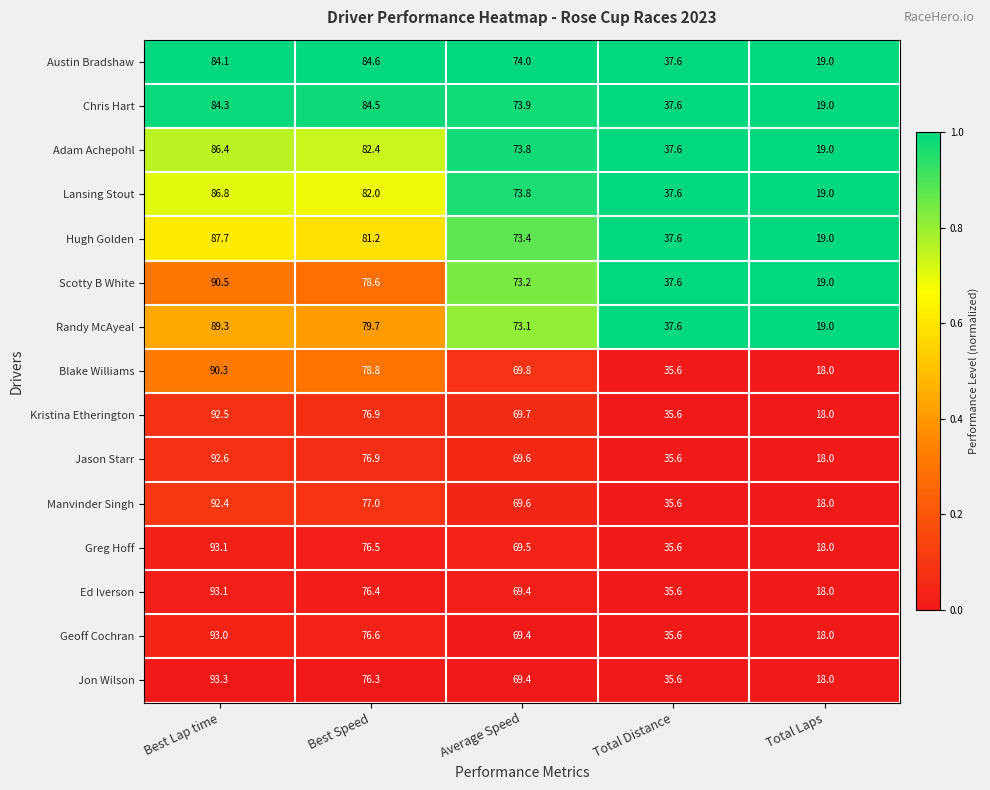

Which series has the widest spread of values?

Jon Wilson